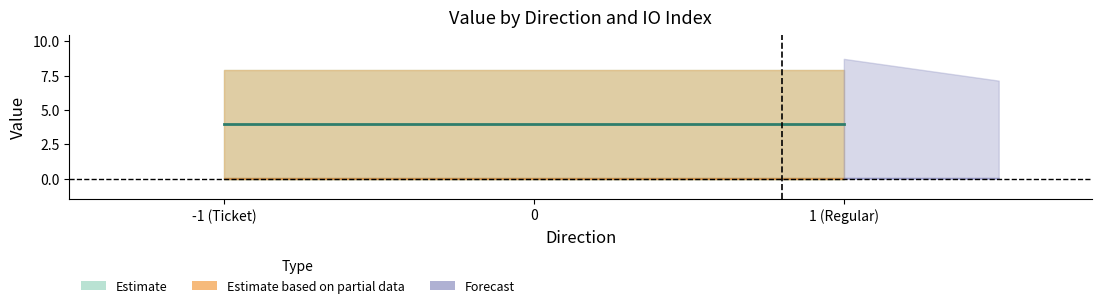

True or false: value and io_index intersect in this chart.

False